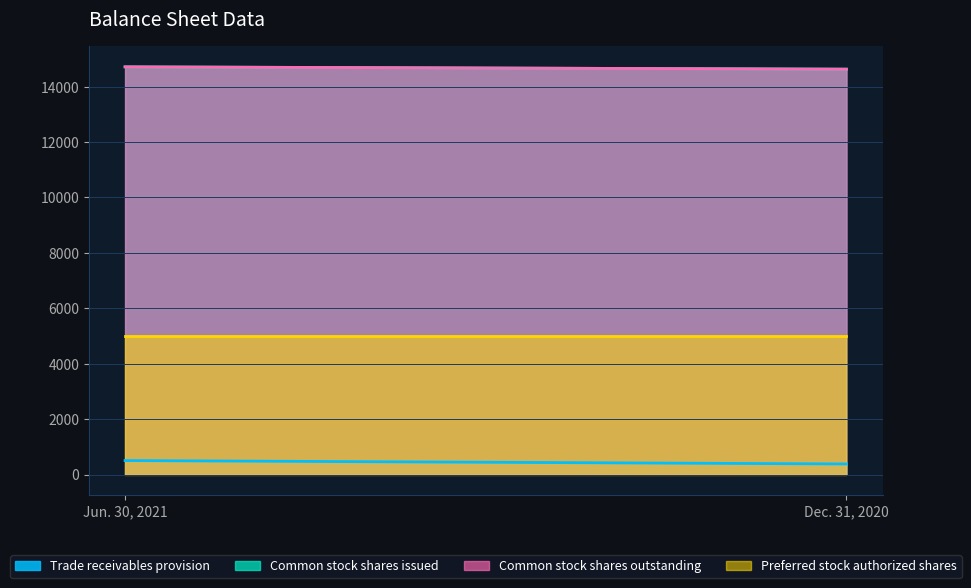

Reading left to right, list all the values displayed in this chart.

Trade receivables provision: Jun. 30, 2021=505	Dec. 31, 2020=382
Common stock shares issued: Jun. 30, 2021=14716	Dec. 31, 2020=14632
Common stock shares outstanding: Jun. 30, 2021=14716	Dec. 31, 2020=14632
Preferred stock authorized shares: Jun. 30, 2021=5000	Dec. 31, 2020=5000